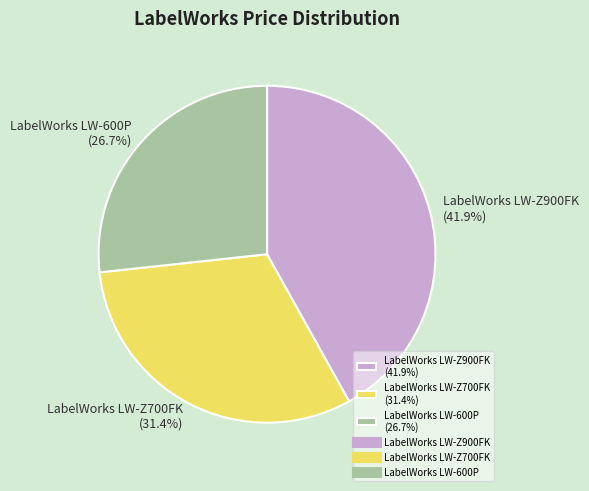

To the nearest percent, what is the average slice percentage?

33%